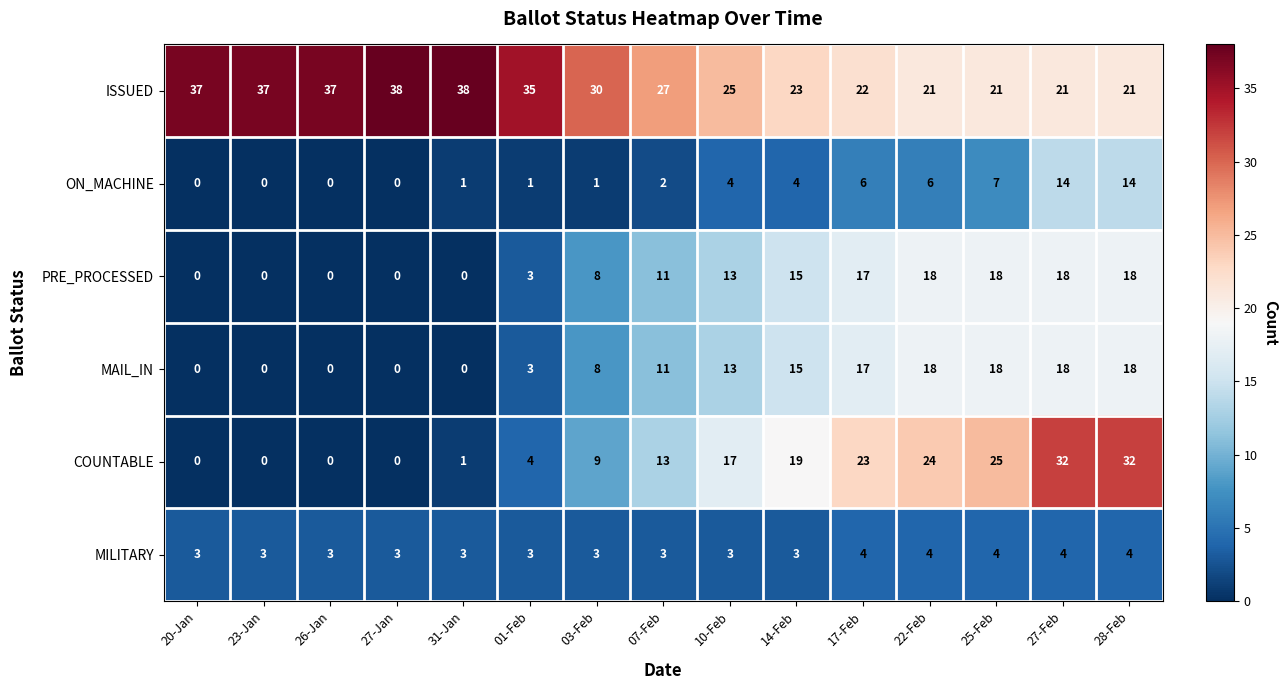

Is the value of ISSUED at 01-Feb greater than the value of ON_MACHINE at 22-Feb?

Yes